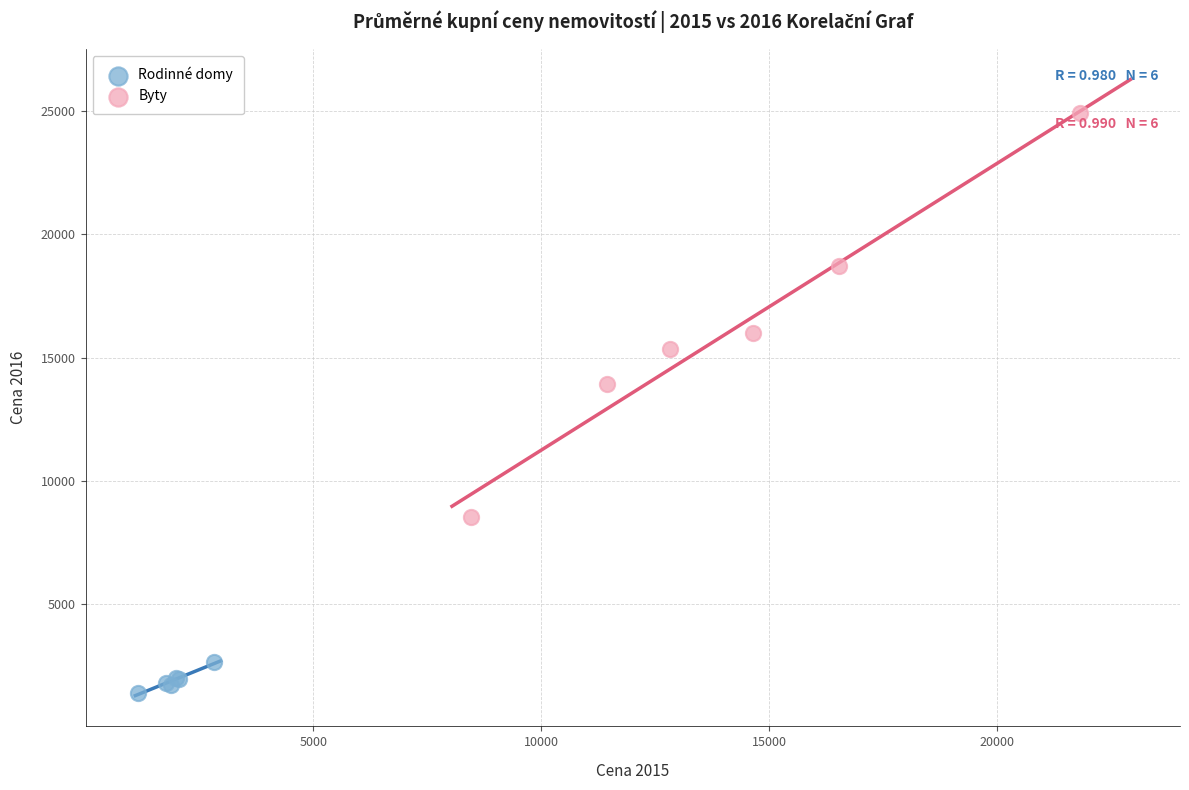

Which series reaches the minimum Y coordinate?

Rodinné domy